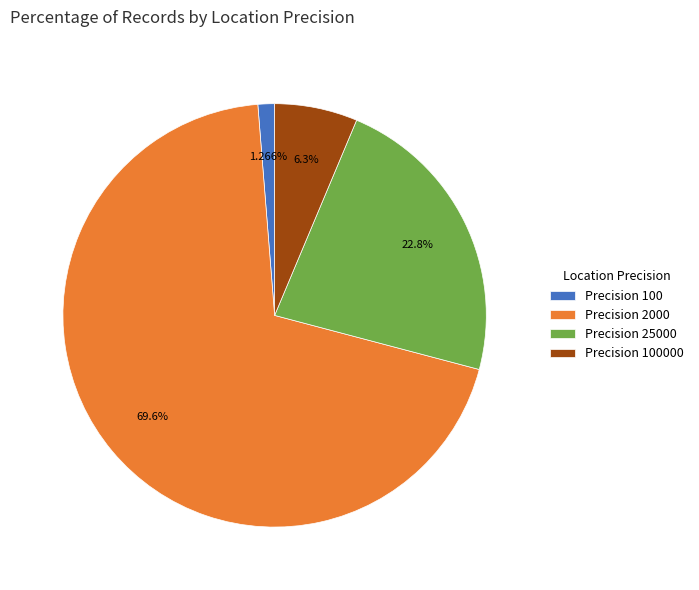

What is the majority slice?

Precision 2000